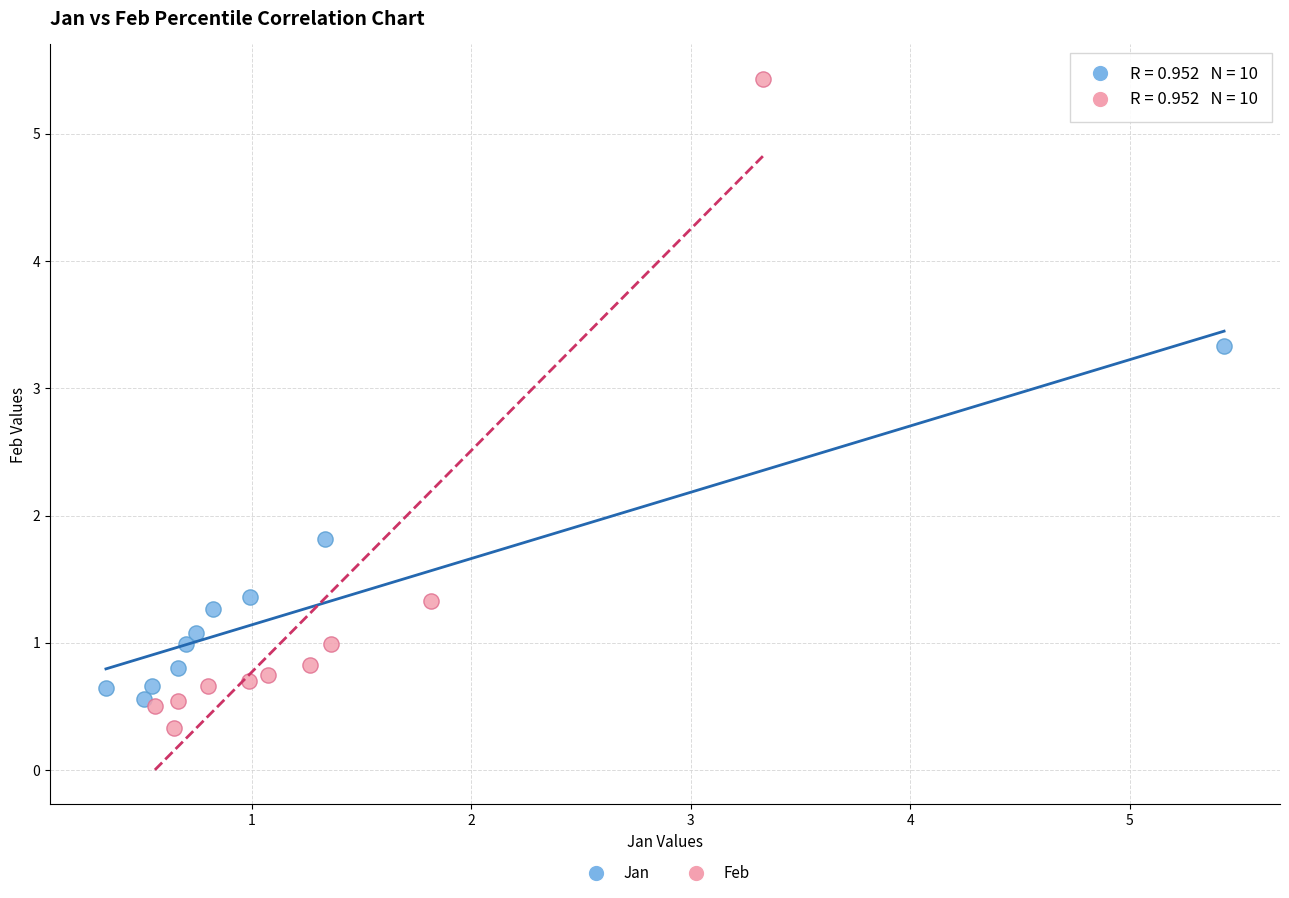

Which series has the widest spread of Y values?

Feb